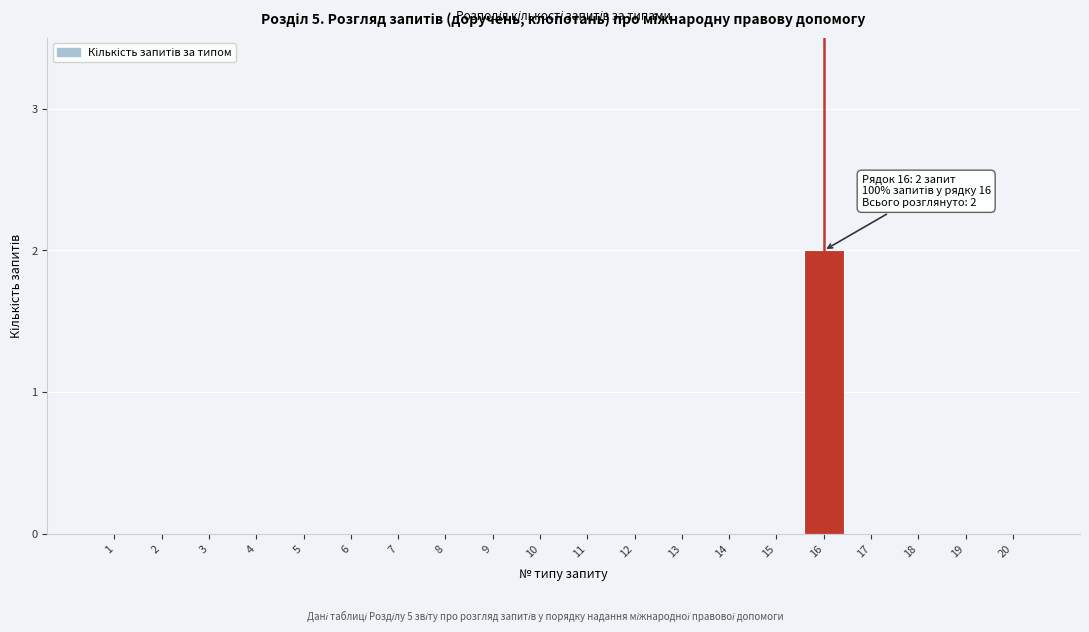

The chart shows a value of 1 at 13. True or false?

False